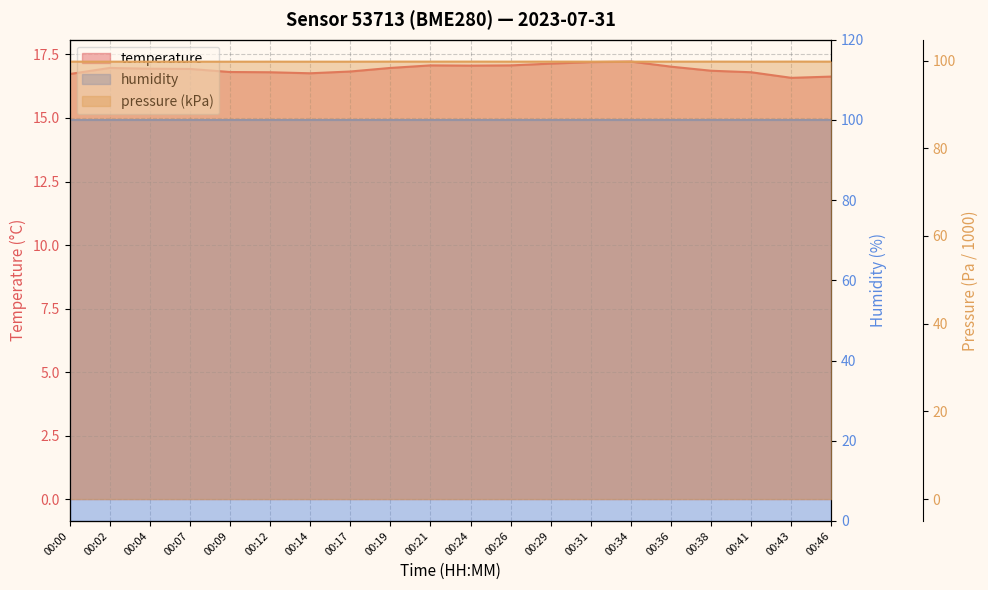

What is the difference between the highest and lowest values at 00:36?

82.7